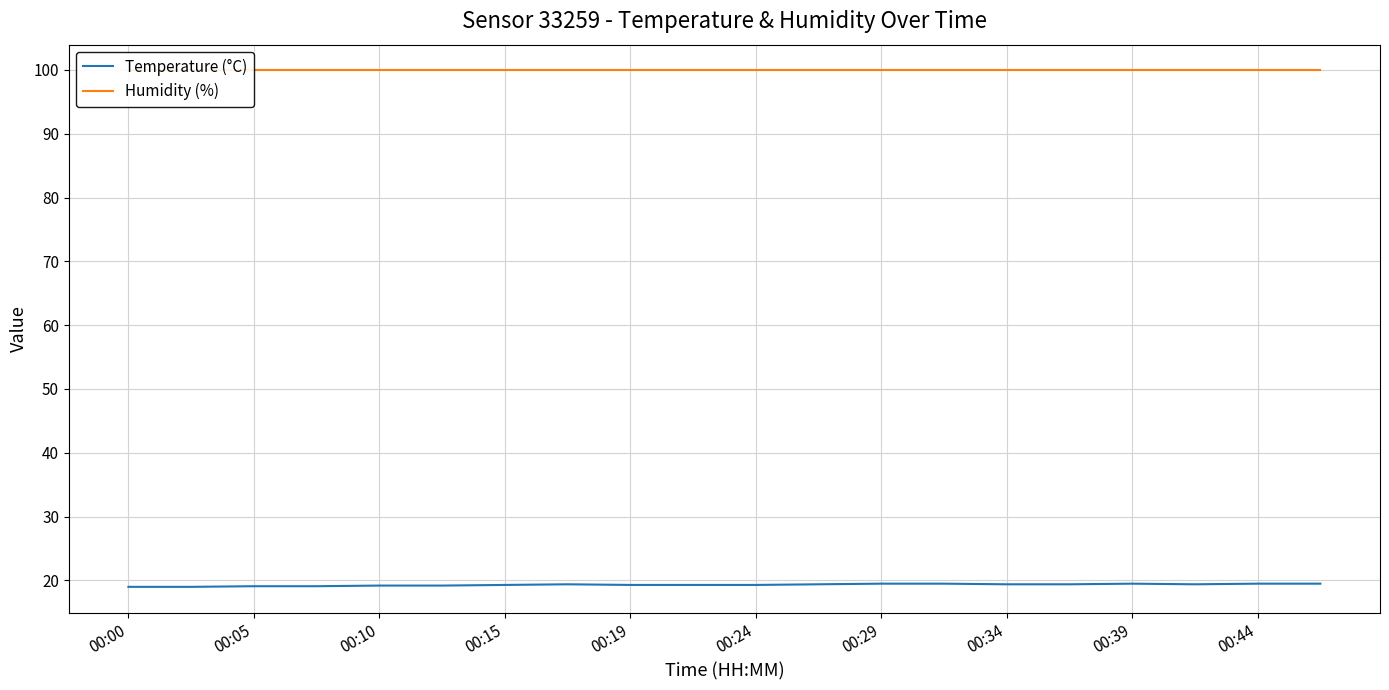

What is the minimum value for Temperature (°C)?

19.0